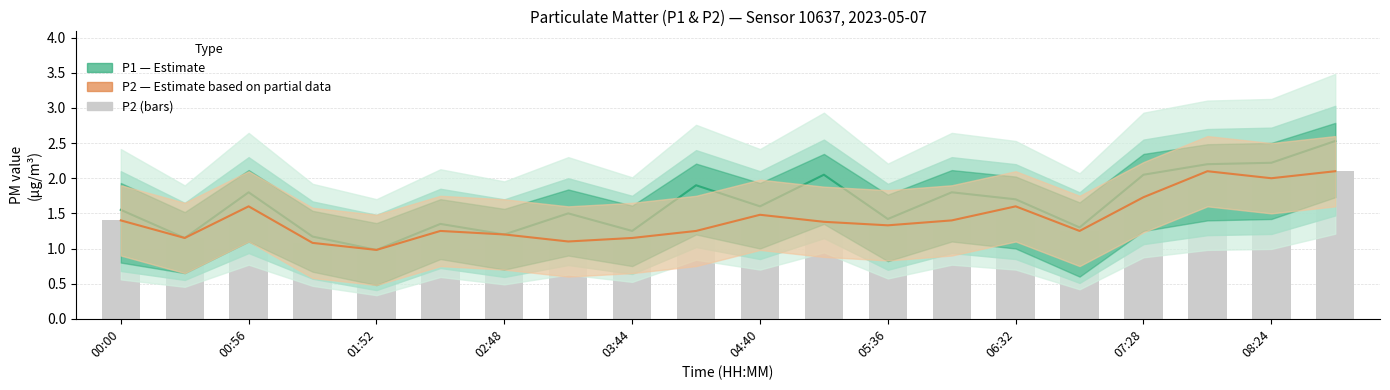

True or false: P2 (raw) has a value of 2.4 at 11.

False